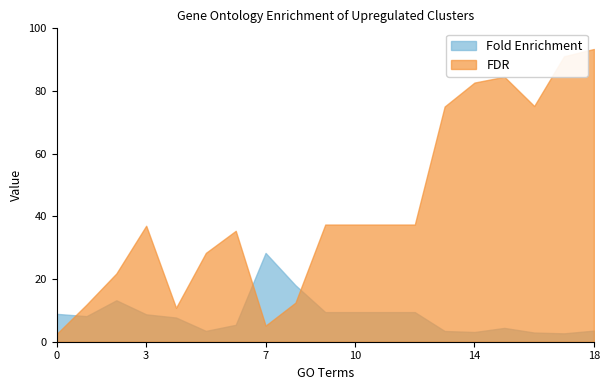

Which series has the widest spread of values?

FDR